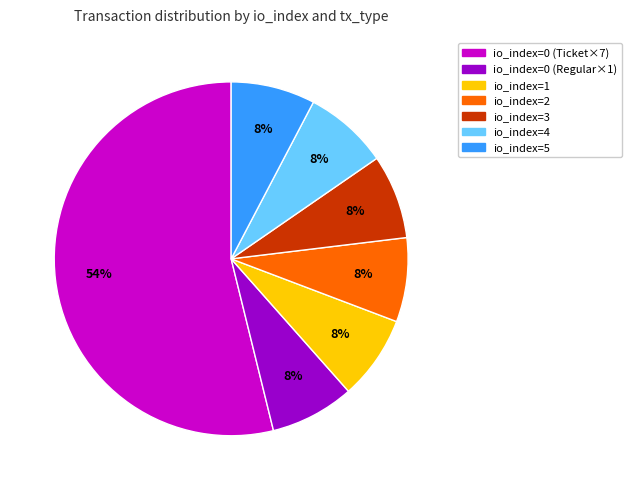

To the nearest percent, what is the average slice percentage?

14%